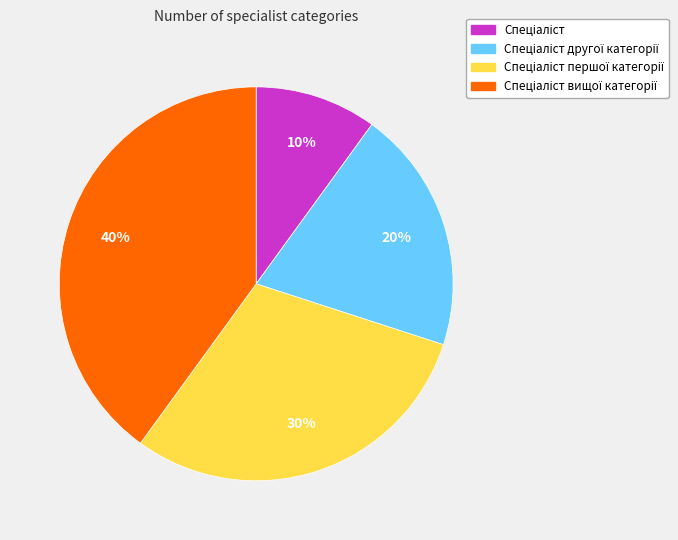

Is there a majority slice in this chart?

No